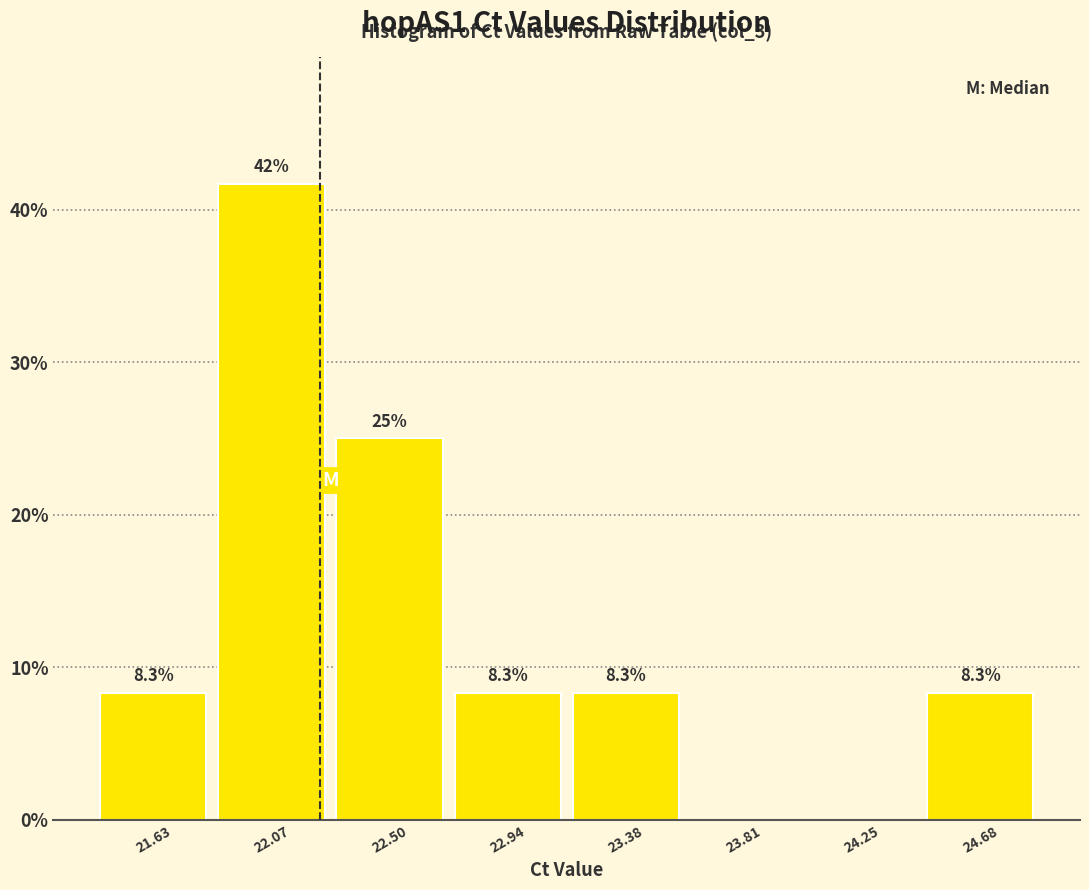

Over which range of the x-axis is the bar tallest?

21.85 to 22.30